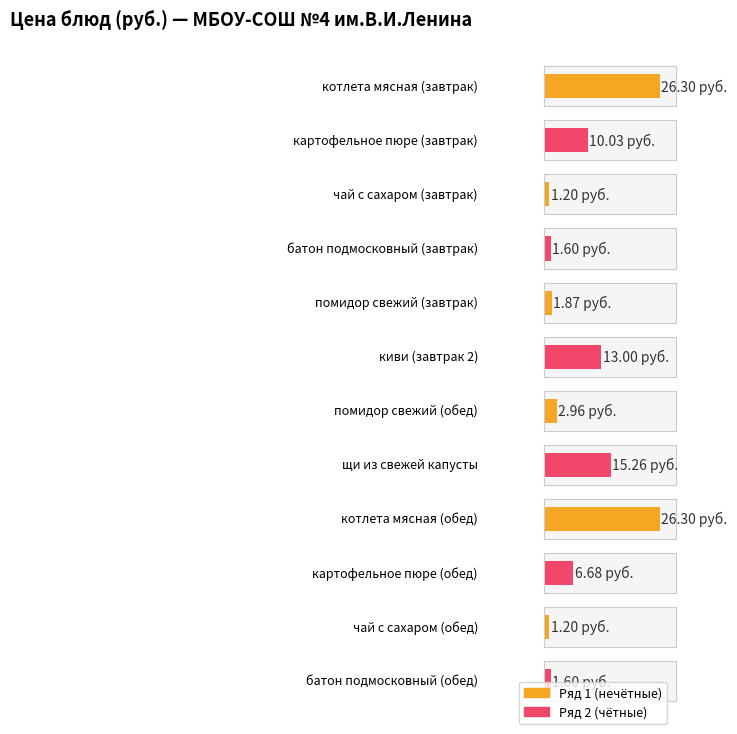

List the labels in order of value, smallest first.

чай с сахаром (завтрак), чай с сахаром (обед), батон подмосковный (завтрак), батон подмосковный (обед), помидор свежий (завтрак), помидор свежий (обед), картофельное пюре (обед), картофельное пюре (завтрак), киви (завтрак 2), щи из свежей капусты, котлета мясная (завтрак), котлета мясная (обед)